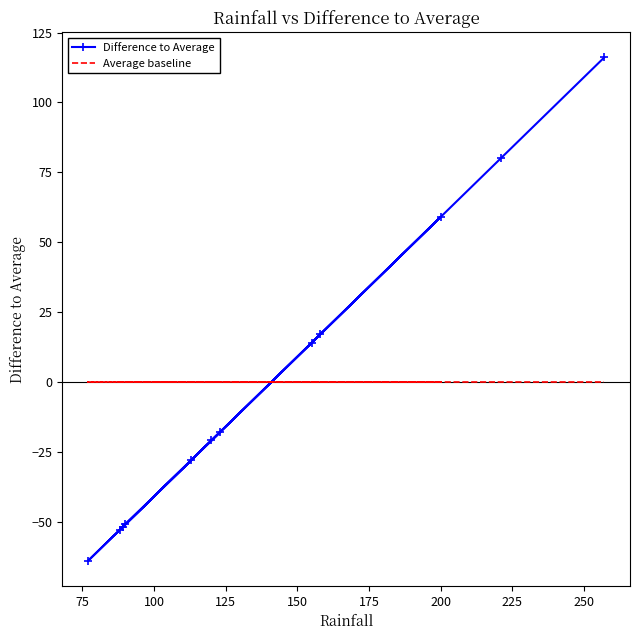

Is this an area chart (filled region under the line)?

No